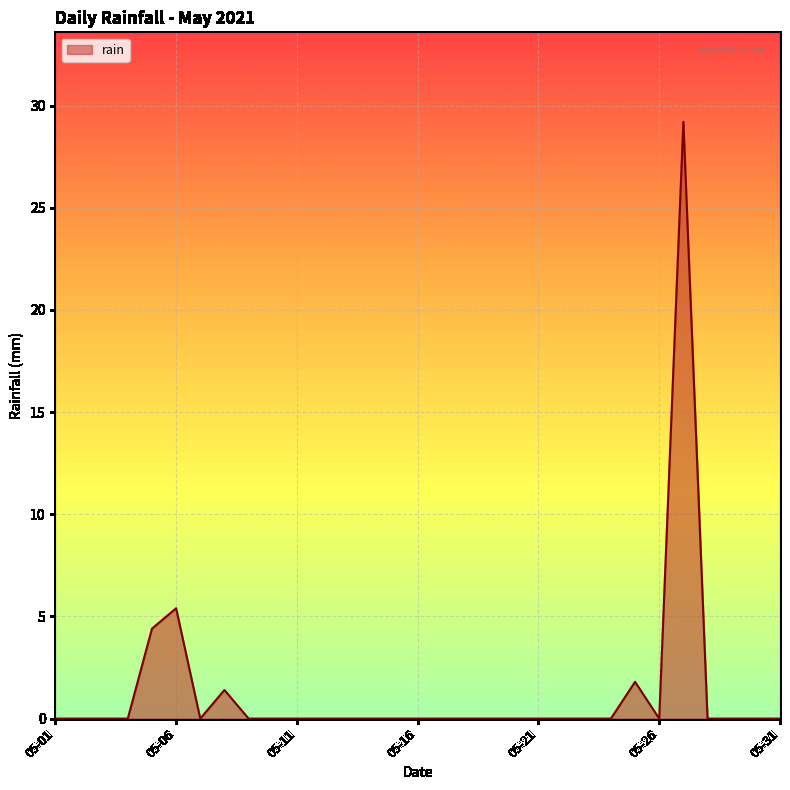

What is the maximum value shown in the chart?

29.2